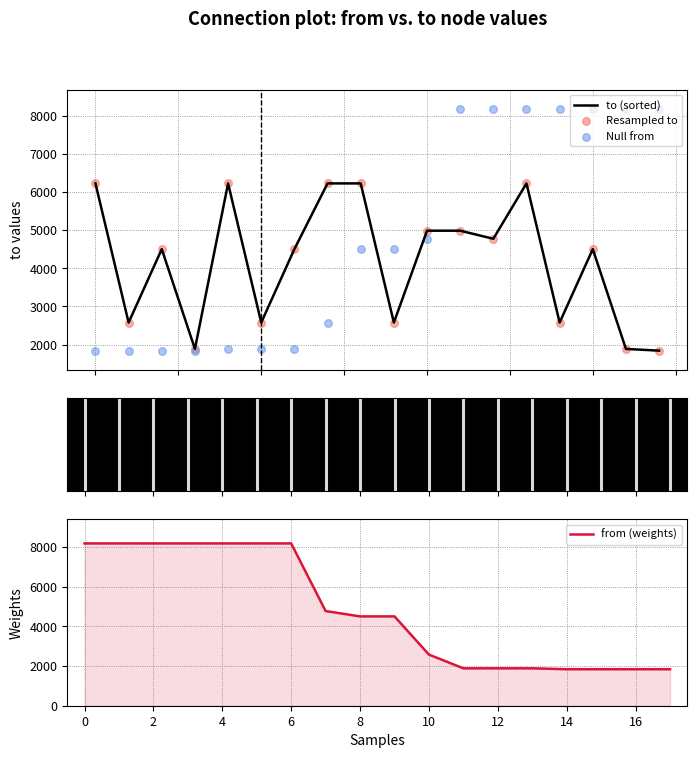

What are all the series names shown in the legend?

to (sorted), Resampled to, Null from, from (weights)